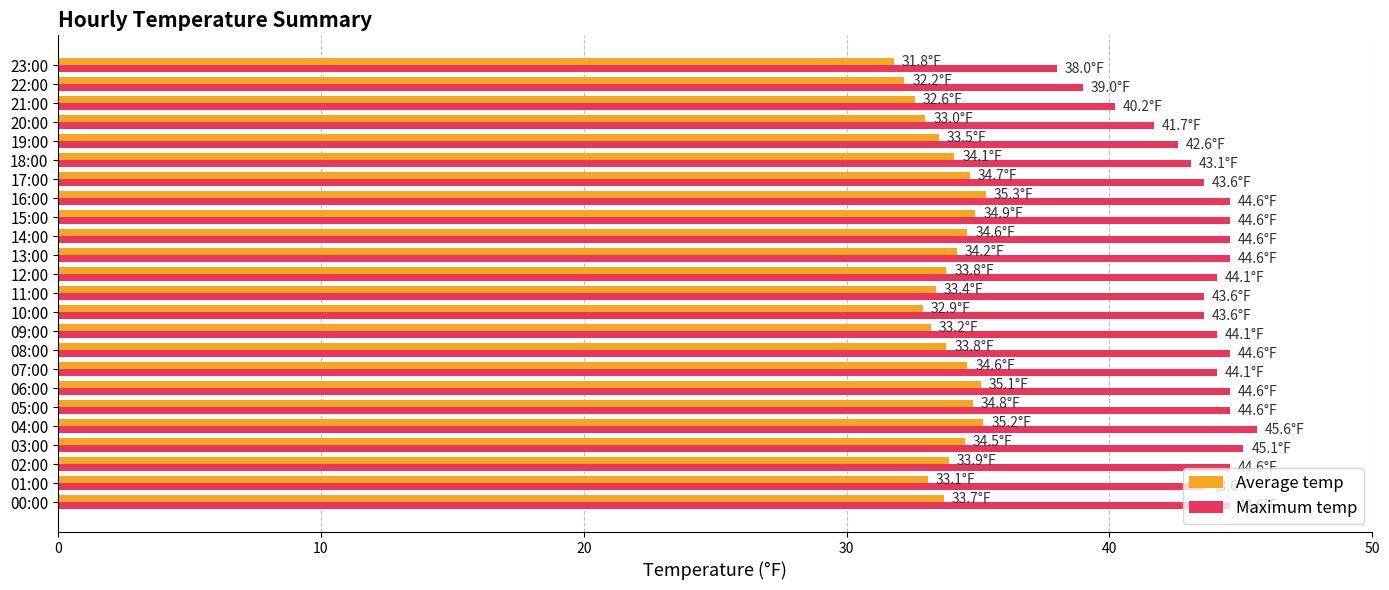

What is the lowest value of the Maximum temp series?

38.0